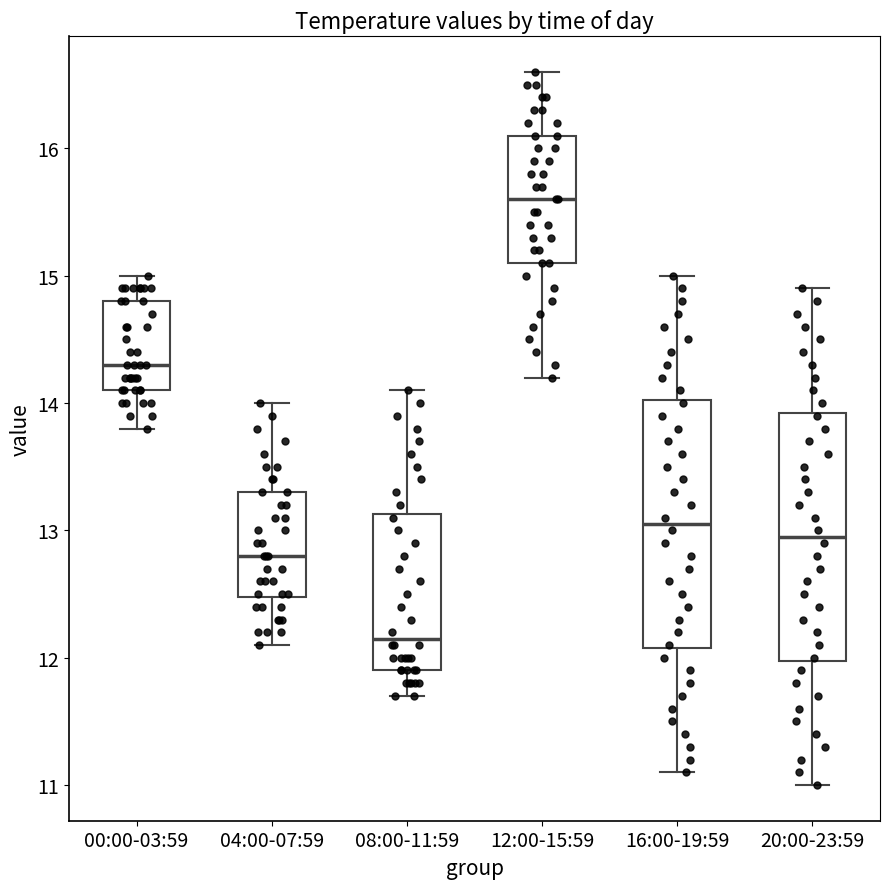

Reading left to right, read every box against the y-axis: the position of its median line, the range the box covers, and the ends of its whiskers. The values are not printed on the chart, so give them approximately, as read against the axis.

00:00-03:59: median 14.3, box 14.1 to 14.8, whiskers 13.8 to 15.0
04:00-07:59: median 12.8, box 12.5 to 13.3, whiskers 12.1 to 14.0
08:00-11:59: median 12.2, box 11.9 to 13.1, whiskers 11.7 to 14.1
12:00-15:59: median 15.6, box 15.1 to 16.1, whiskers 14.2 to 16.6
16:00-19:59: median 13.1, box 12.1 to 14.0, whiskers 11.1 to 15.0
20:00-23:59: median 13.0, box 12.0 to 13.9, whiskers 11.0 to 14.9